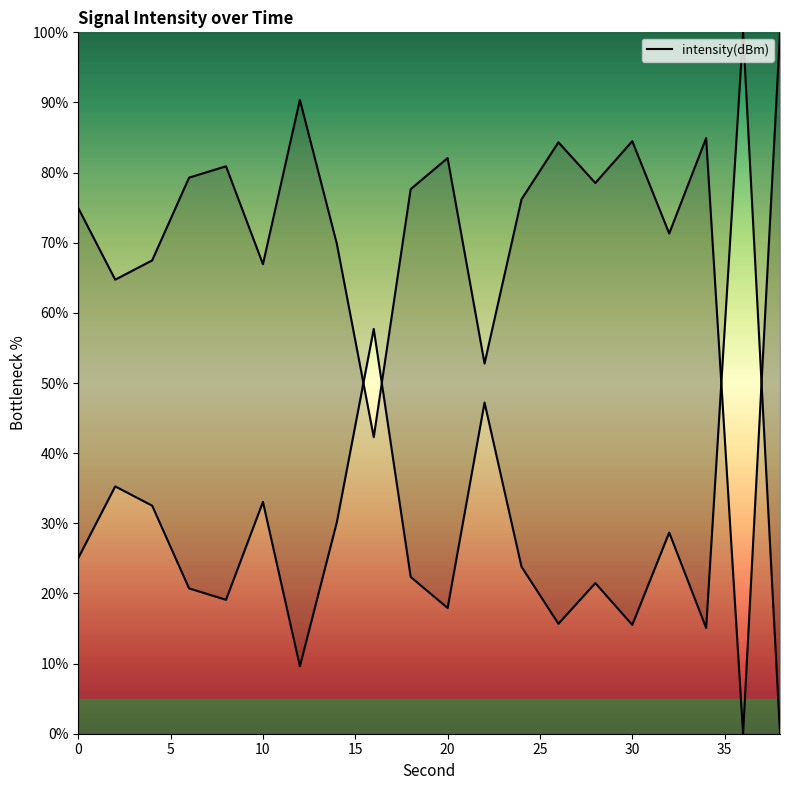

Reading left to right, transcribe all the data shown in this chart.

74.9	64.7	67.5	79.3	80.9	66.9	90.4	69.9	42.3	77.6	82.1	52.8	76.2	84.3	78.5	84.5	71.3	84.9	0.0	100.0